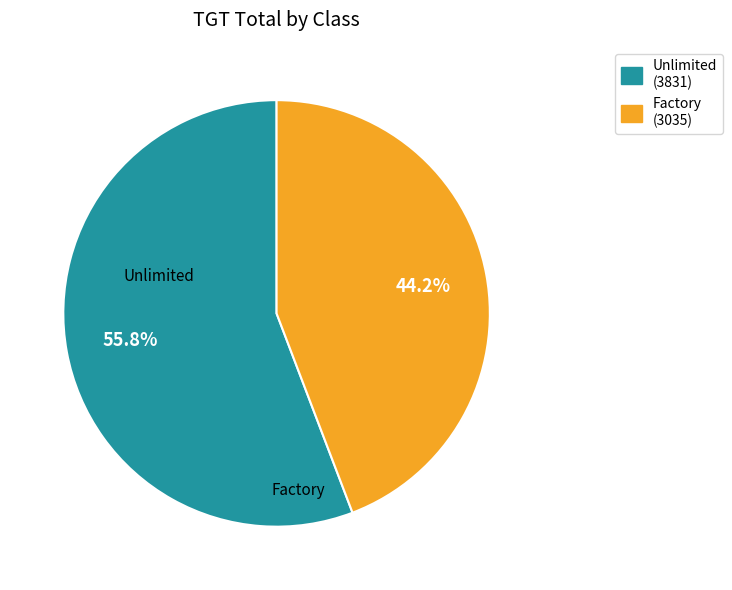

To the nearest percent, what is the difference between the Factory and Unlimited slice percentages?

12%